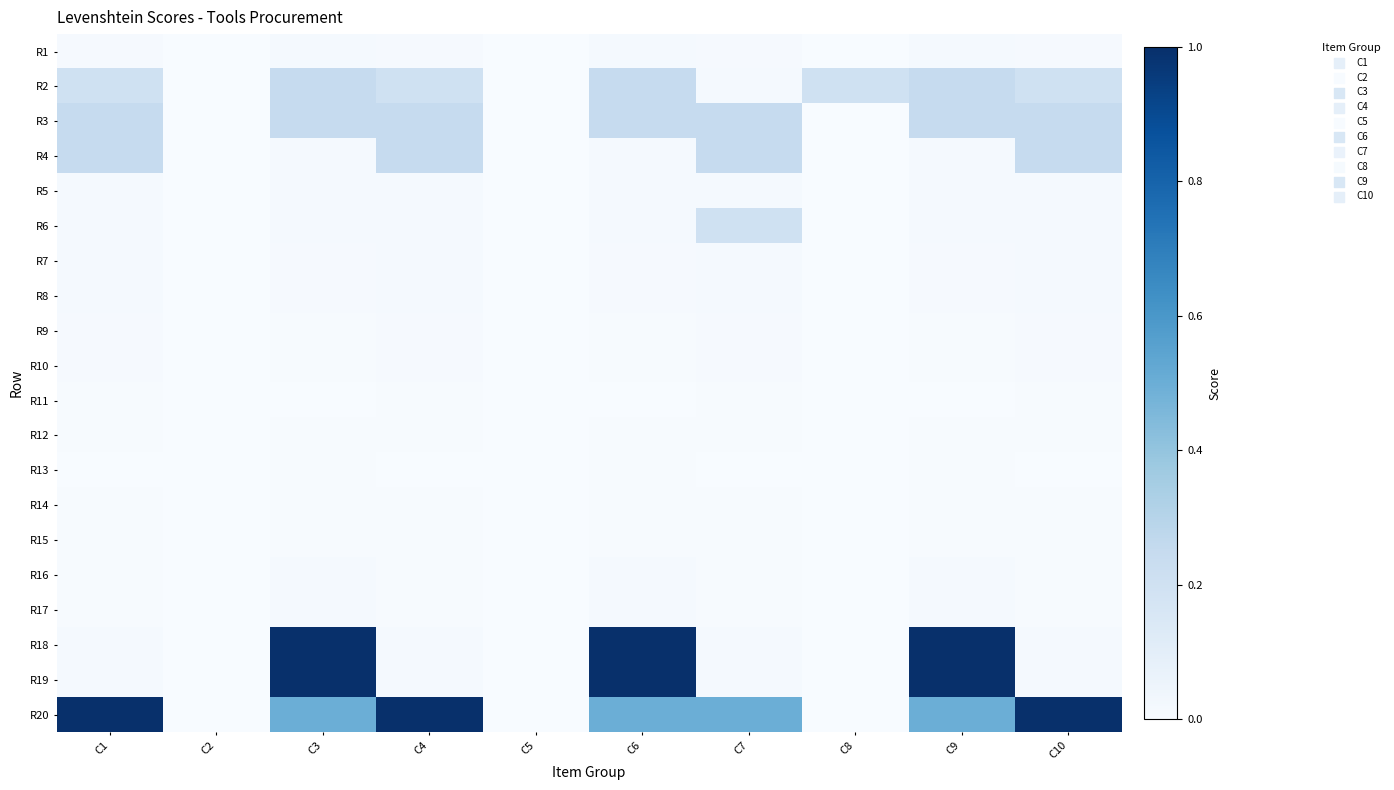

At how many categories does at least one series exceed 0?

8